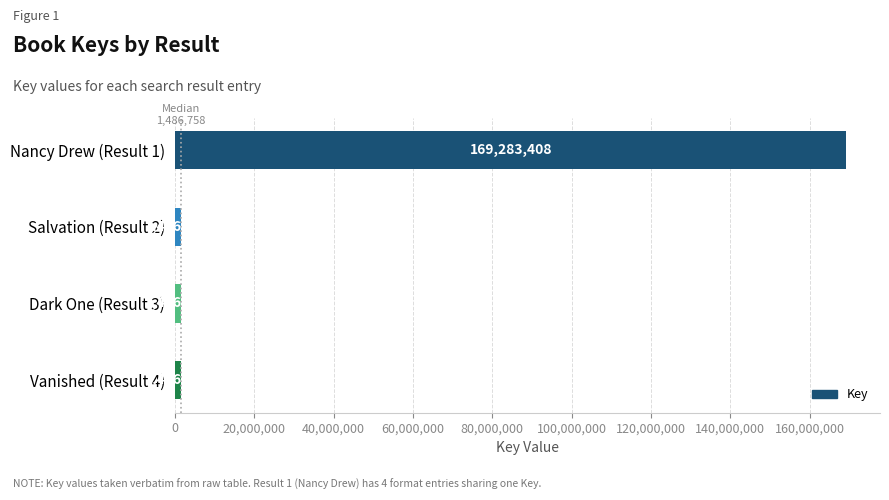

At which label is the value closest to 85385076?

Salvation (Result 2)